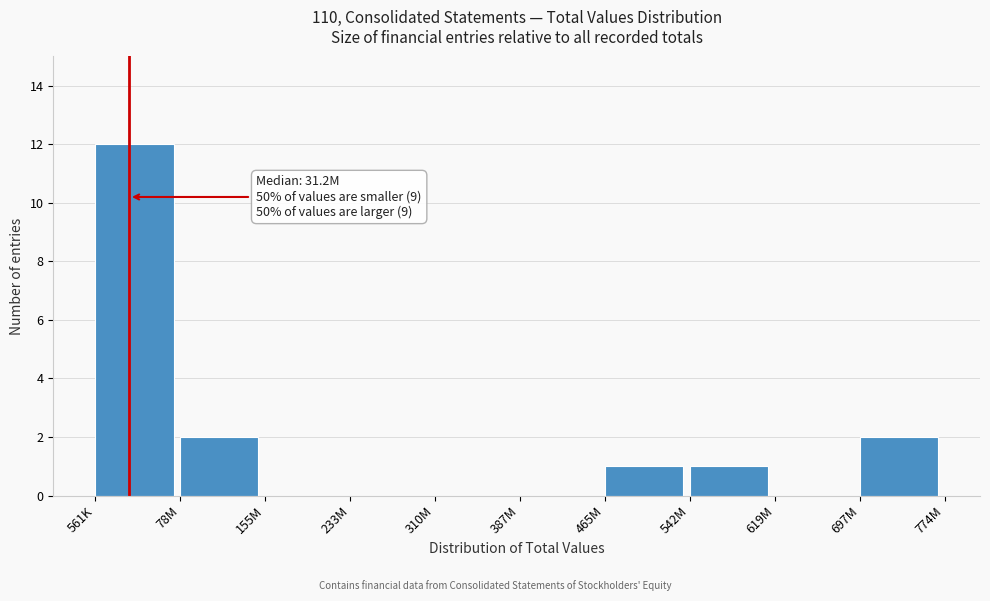

Reading left to right, list all the values displayed in this chart.

561K=12	78M=2	155M=0	233M=0	310M=0	387M=0	465M=1	542M=1	619M=0	697M=2